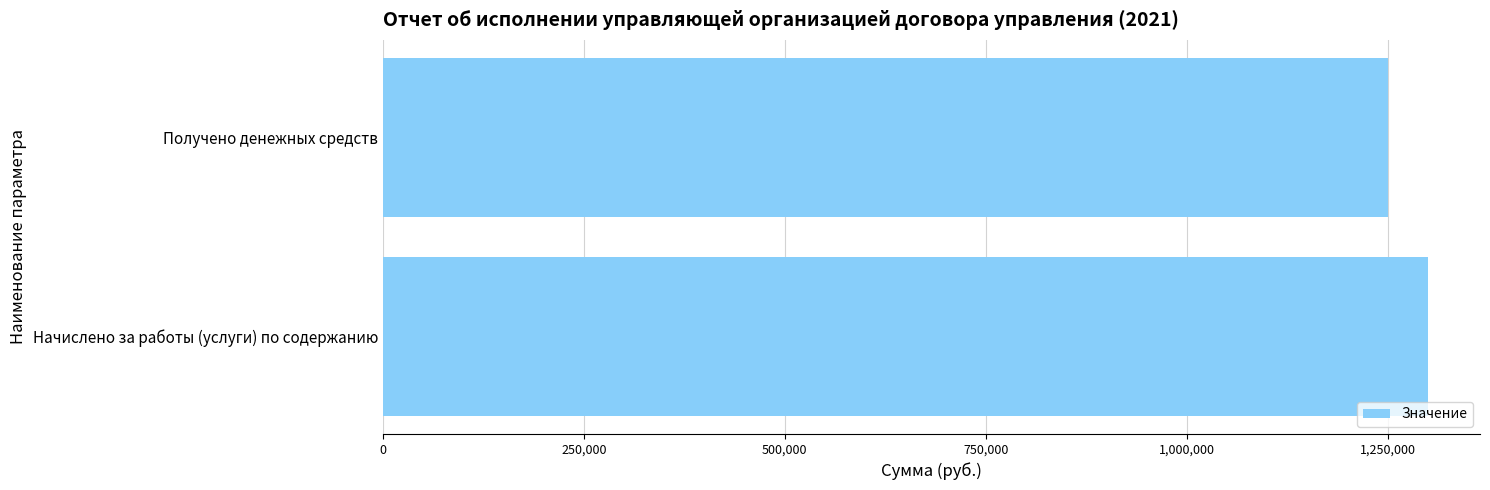

What is the change in value from Начислено за работы (услуги) по содержанию to Получено денежных средств?

-48940.0